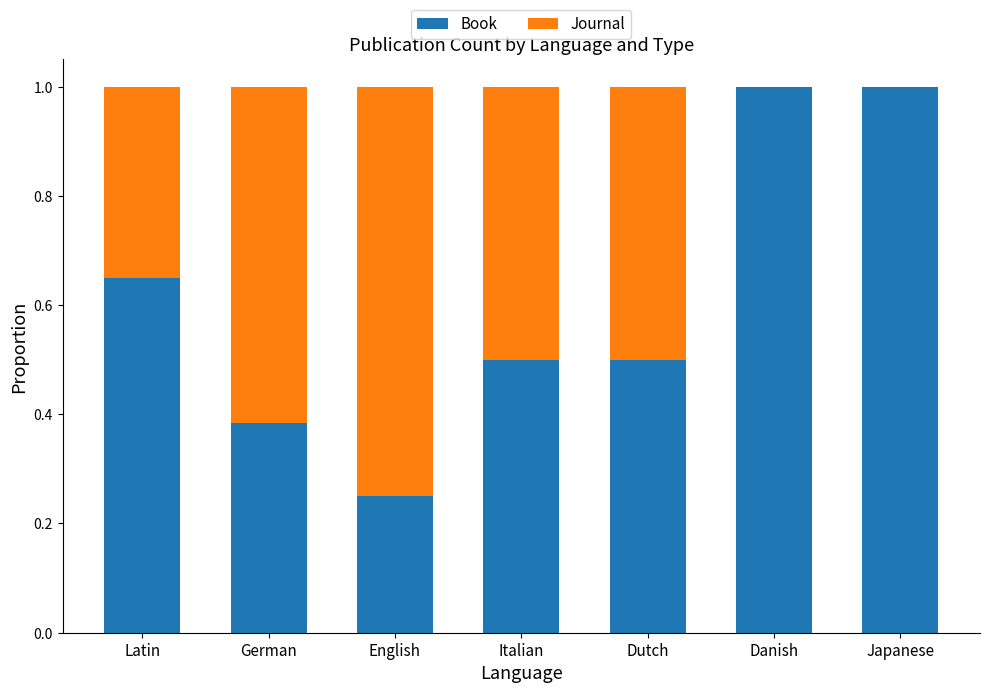

What is the highest value of the Book series?

1.0